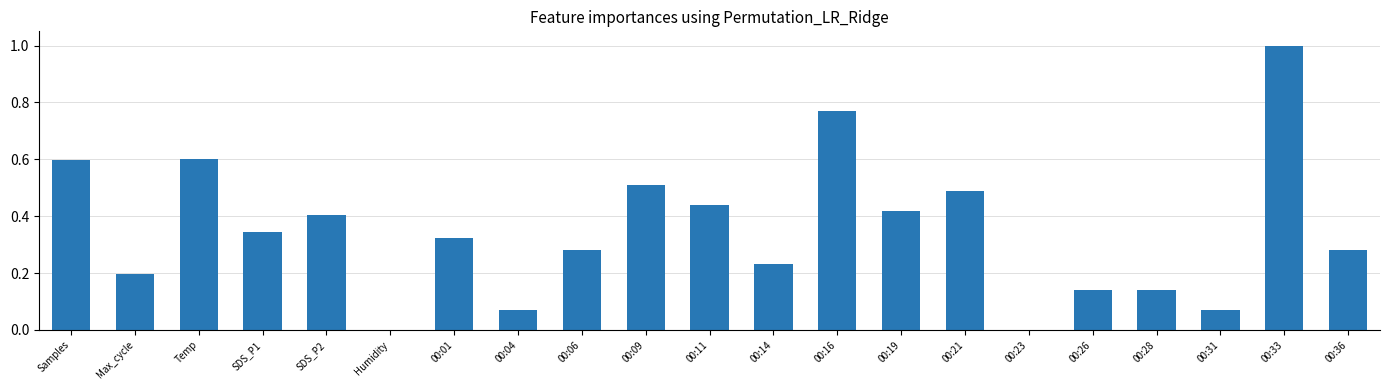

Count the number of data series in this chart.

1